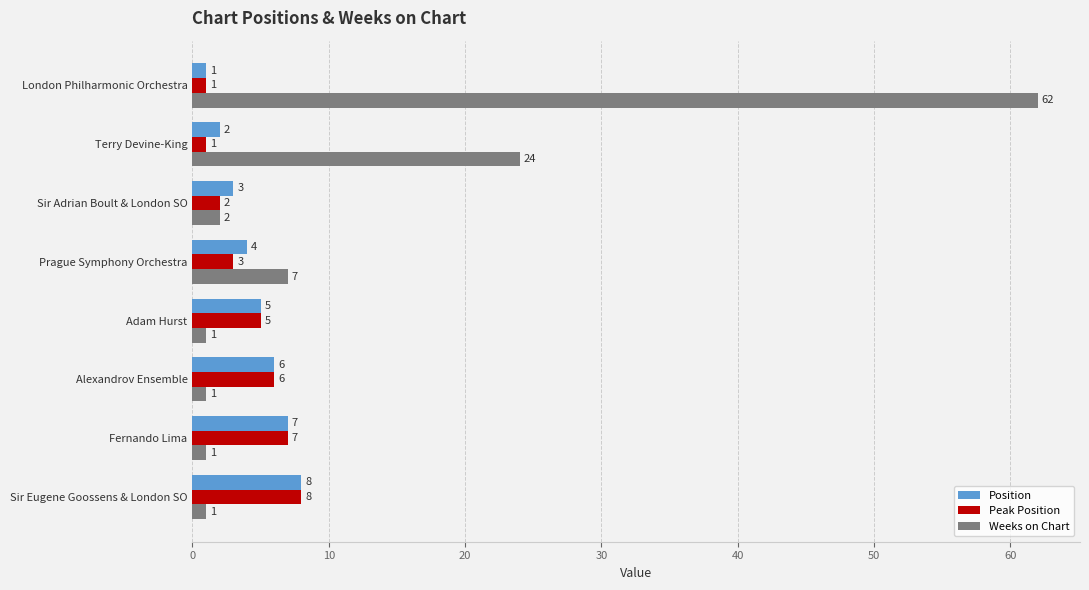

True or false: Position has a value of 5 at Adam Hurst.

True